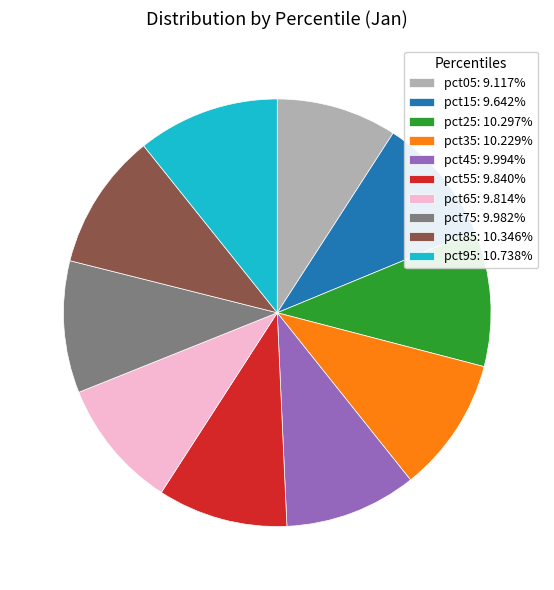

Does any single category account for the majority?

No